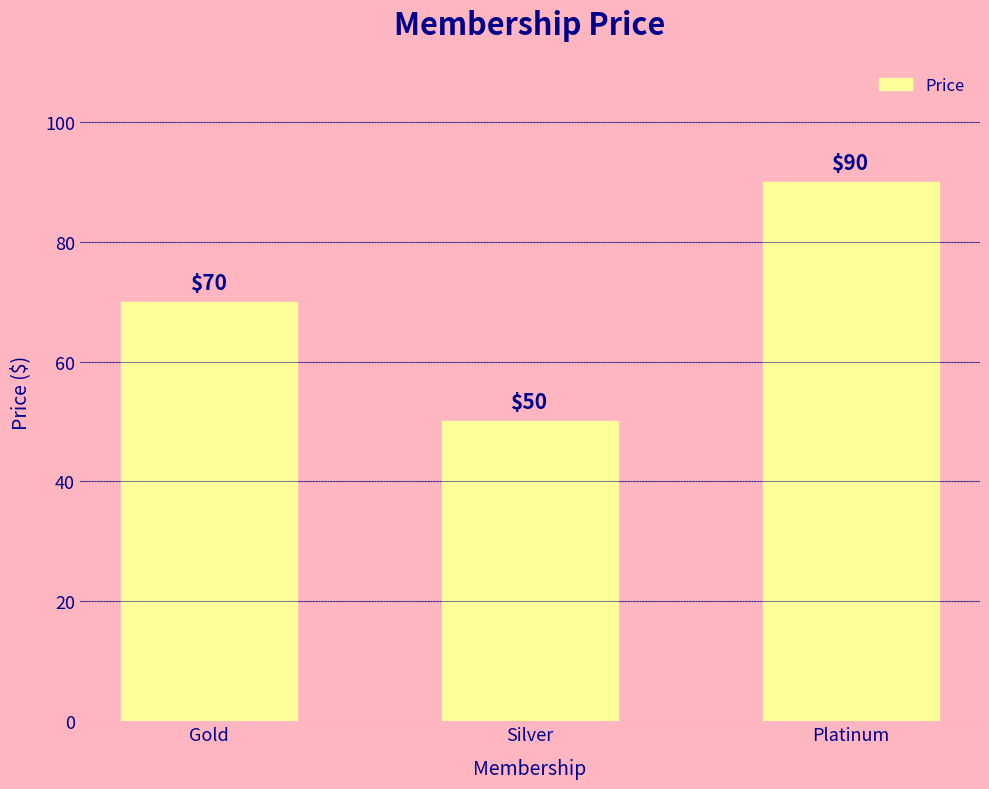

List the labels in order of value, largest first.

Platinum, Gold, Silver